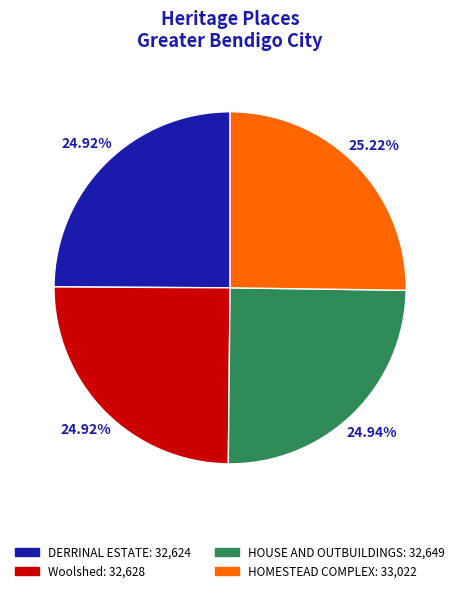

What percentage do HOMESTEAD COMPLEX and DERRINAL ESTATE together represent?

50.1%